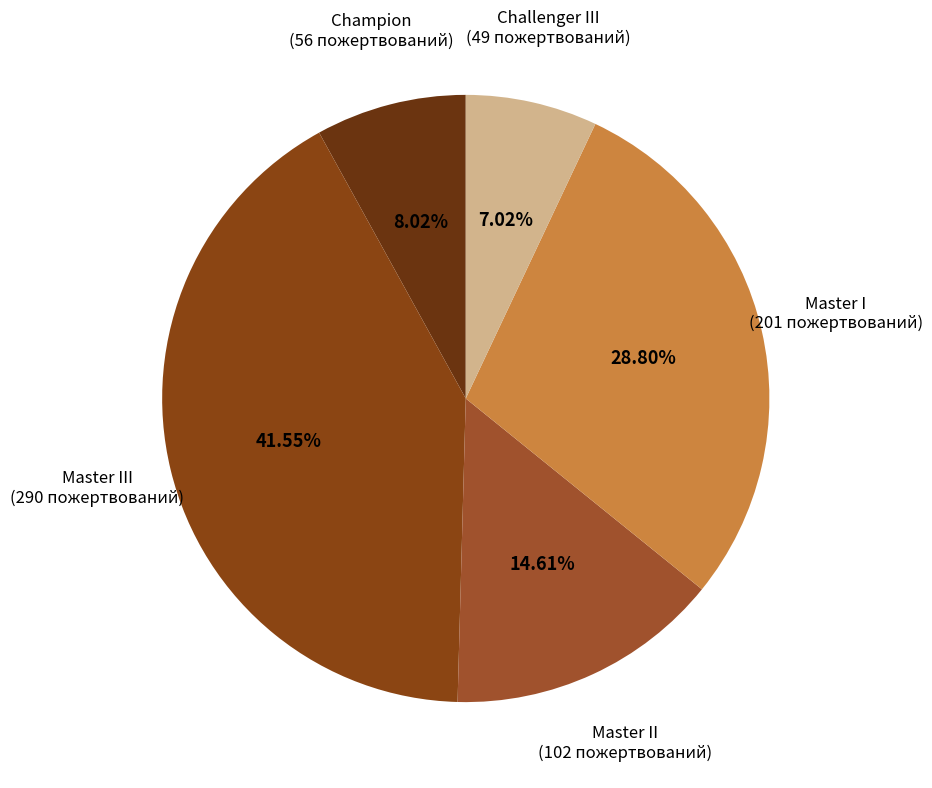

Count the number of slices in the pie.

5